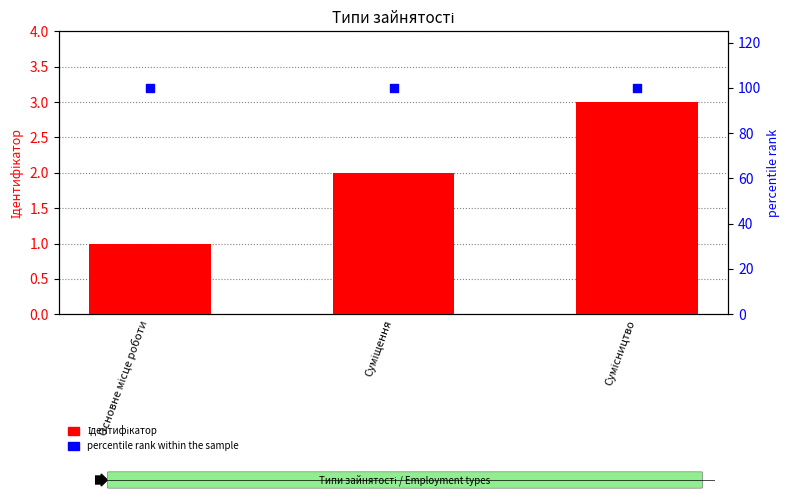

Which series reaches the minimum Y coordinate?

Ідентифікатор